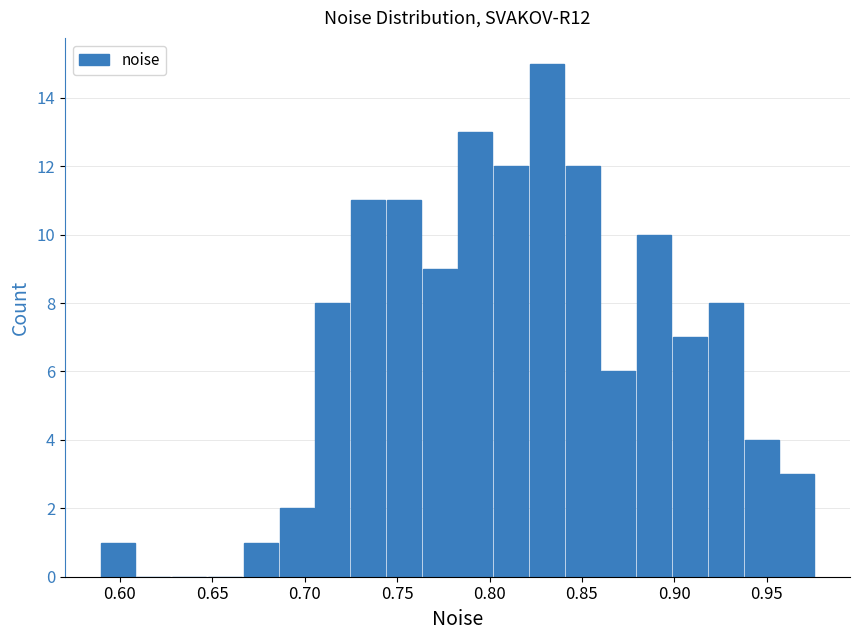

Around what value on the x-axis is the tallest bar? Give the approximate position of its centre, as read against the axis.

0.830